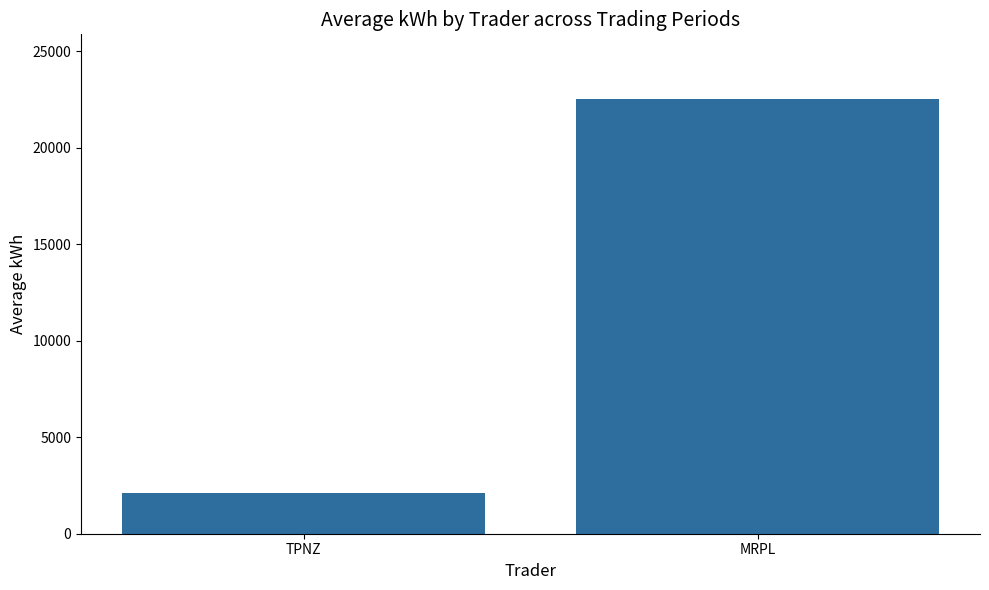

The chart shows a value of 3333.2 at TPNZ. True or false?

False